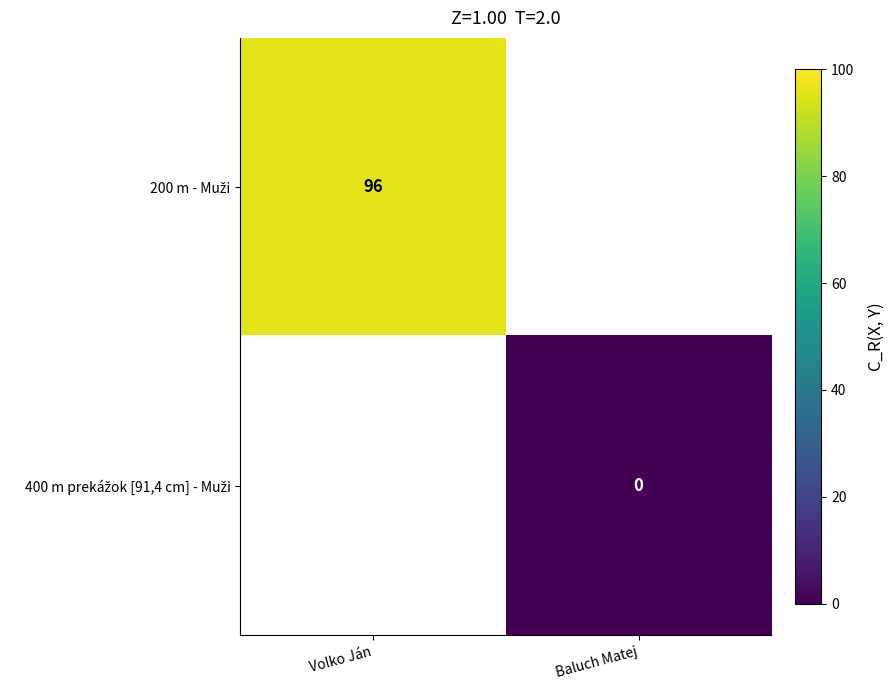

True or false: 200 m - Muži has a value of 96.0 at Volko Ján.

True